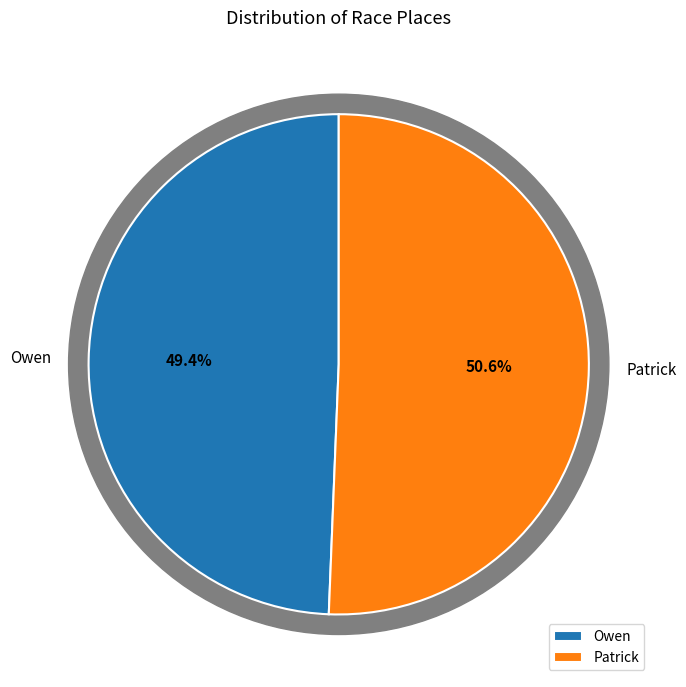

Approximately how many times larger is the value at Patrick compared to Owen?

1.0